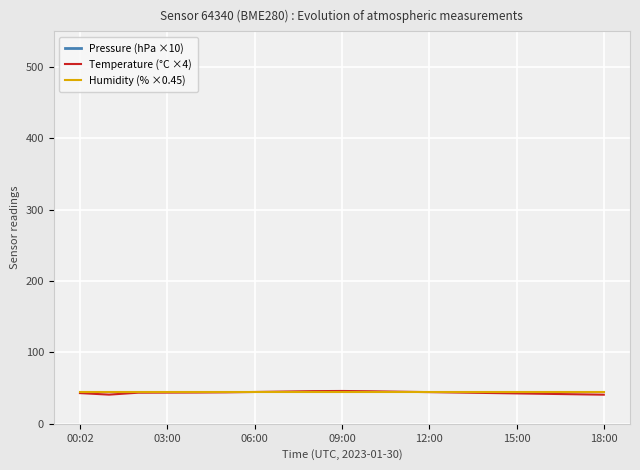

Is it true that Humidity (% ×0.45) equals 17.4 at 18:00?

False